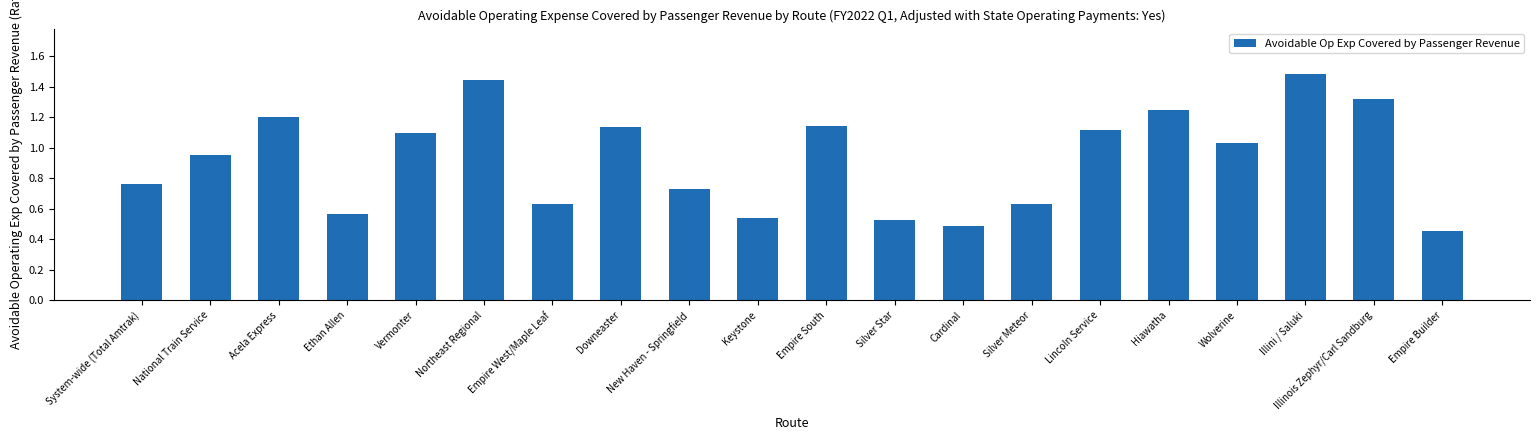

At which label does the data first exceed 1?

Acela Express